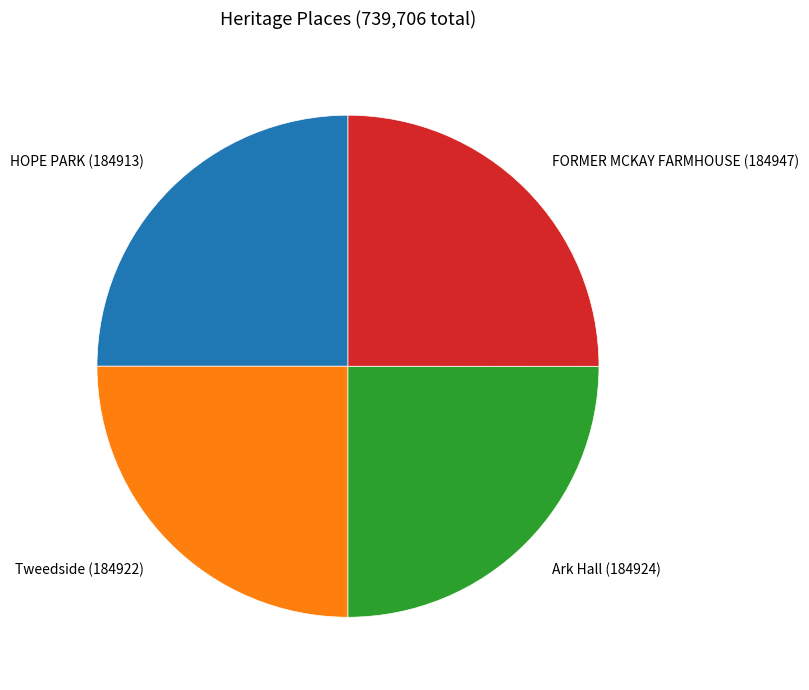

Is it true that FORMER MCKAY FARMHOUSE is 25% of the pie?

True